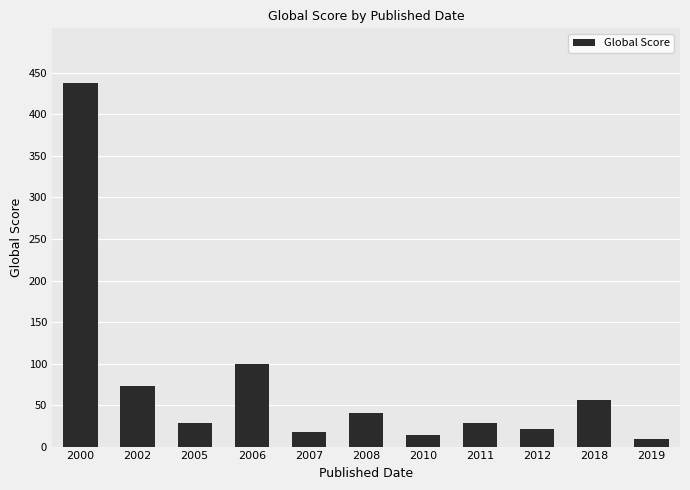

What is the value of the 7th bar from the left?

14